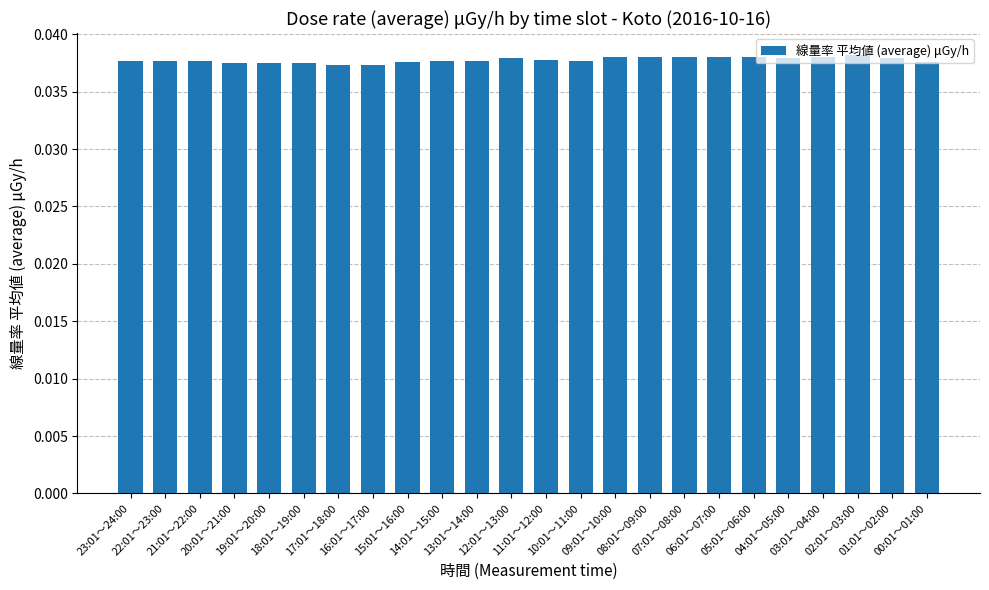

What is the sum of all values?

0.9